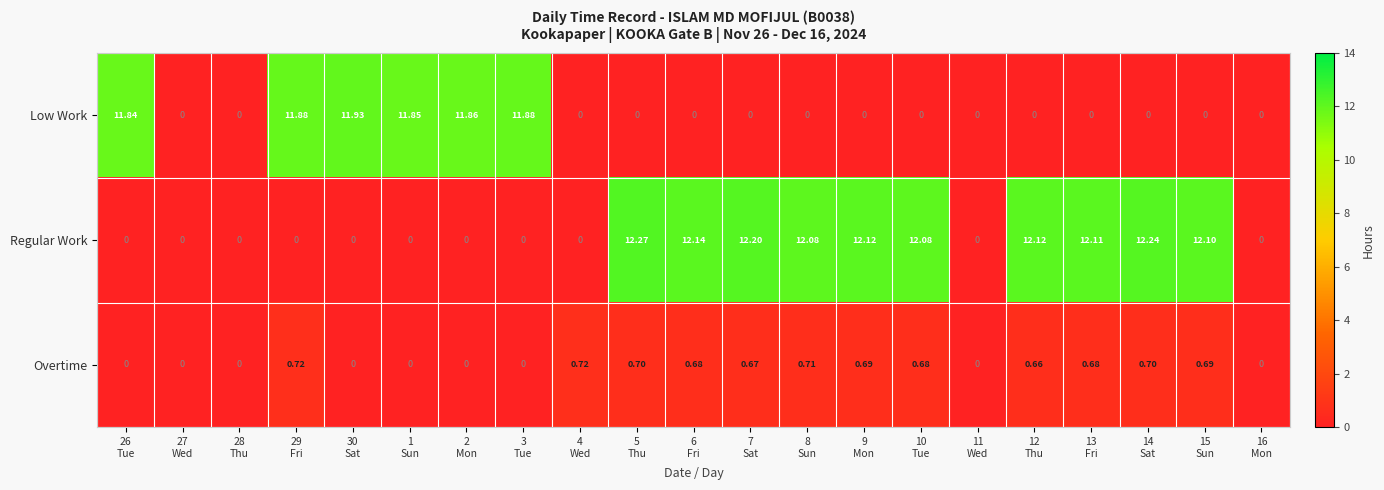

Rank the series by their maximum value, from lowest to highest.

Overtime, Low Work, Regular Work